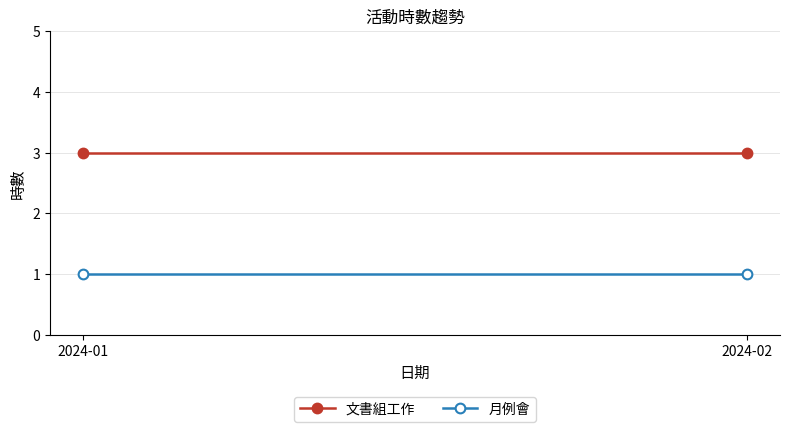

Rank the series at 2024-01 from highest to lowest value.

文書組工作, 月例會